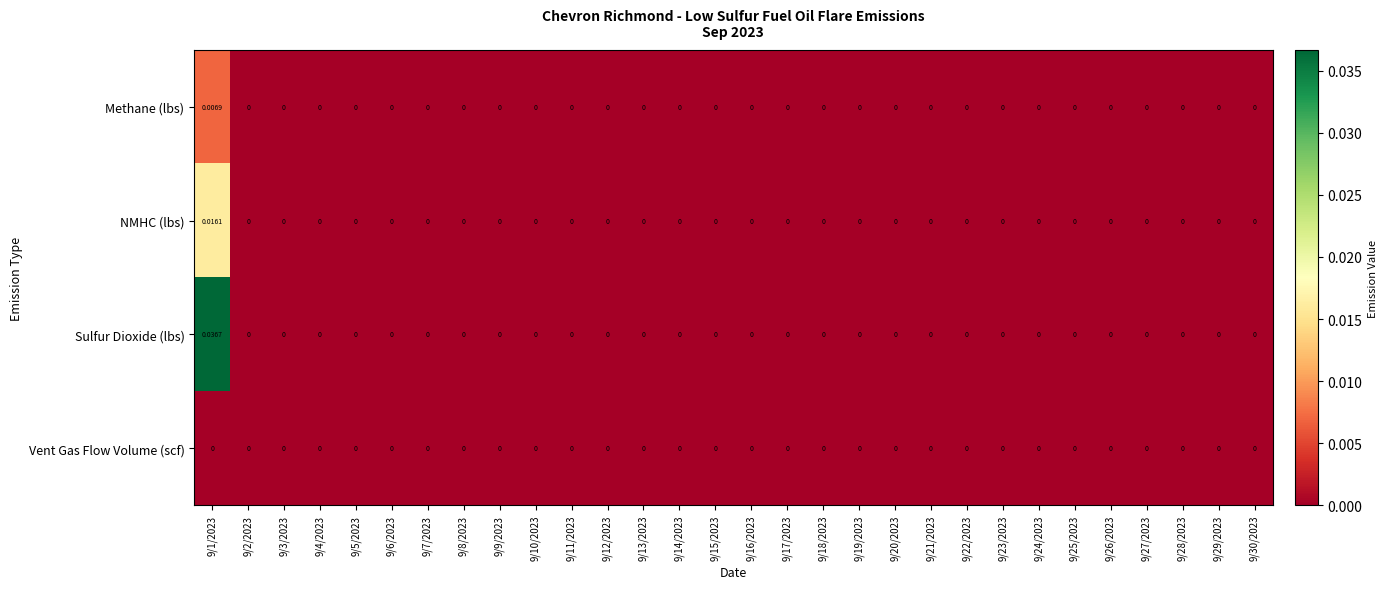

Which series has the widest spread of values?

Sulfur Dioxide (lbs)